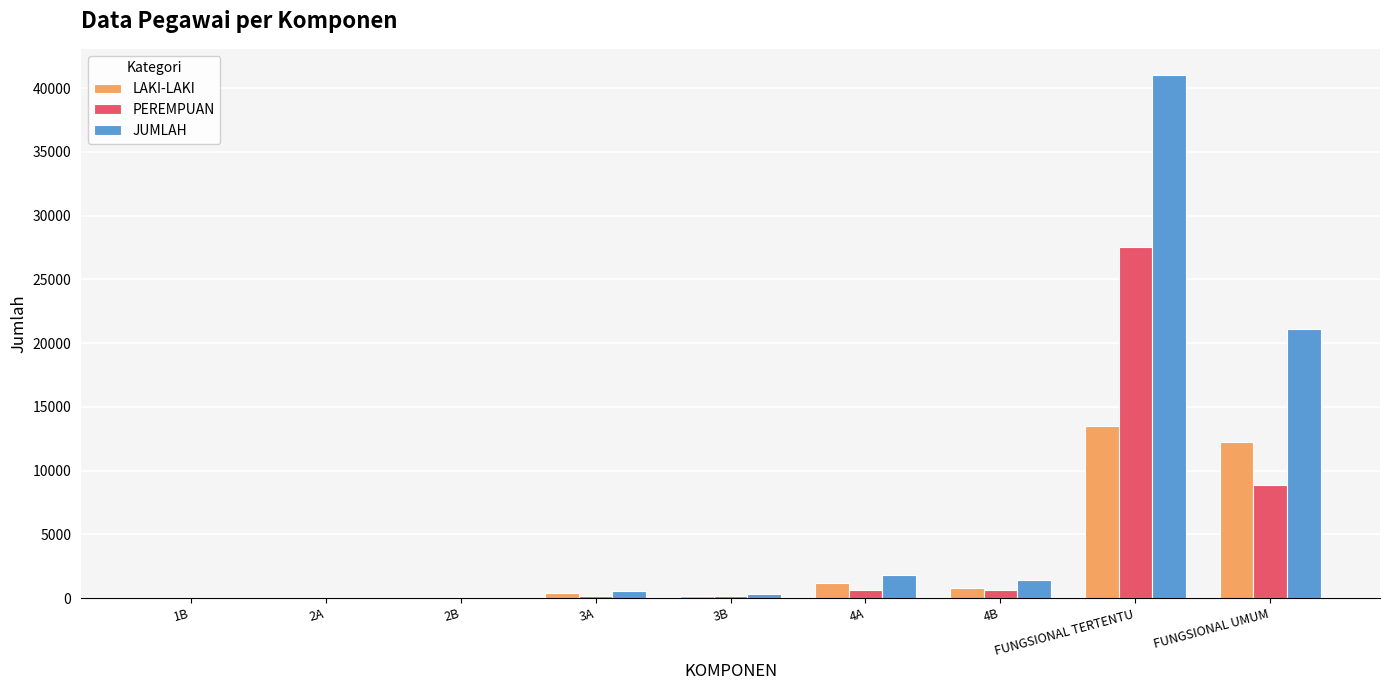

Is the value of LAKI-LAKI at 4A greater than the value of PEREMPUAN at 3A?

Yes